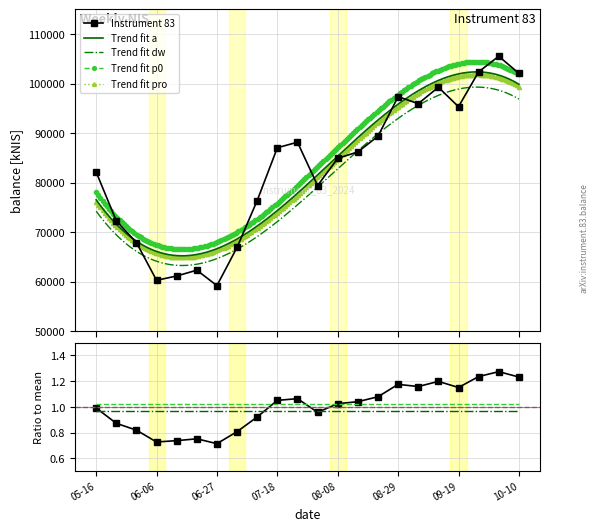

How many interior local valleys (lower than both neighbors) does the data have?

5